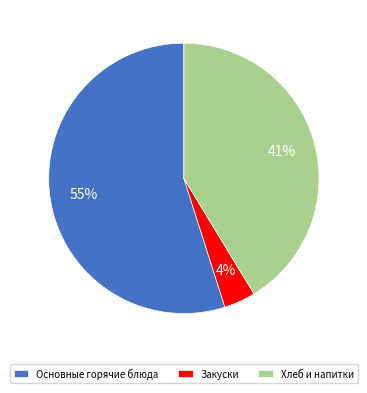

Does Основные горячие блюда represent more than half of the total?

Yes